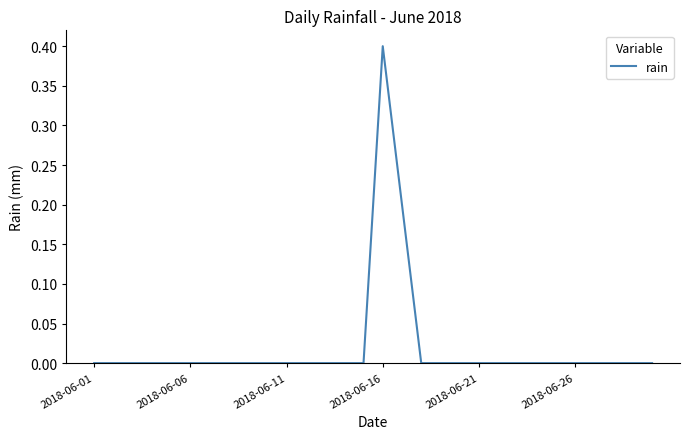

Does the chart display data point markers on the line(s)?

No